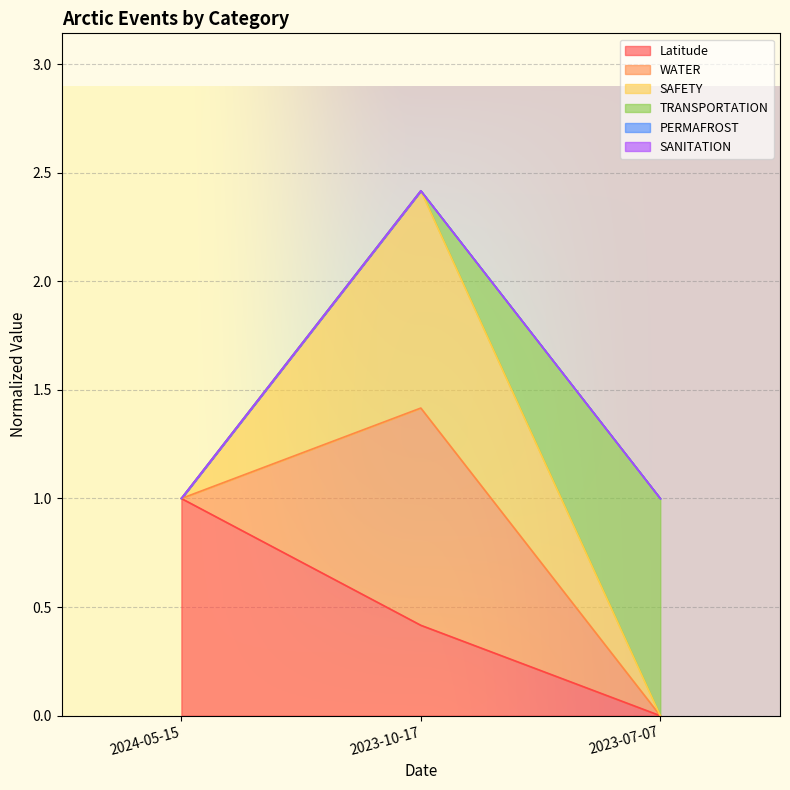

Rank the categories by Latitude value from lowest to highest.

2023-07-07, 2023-10-17, 2024-05-15